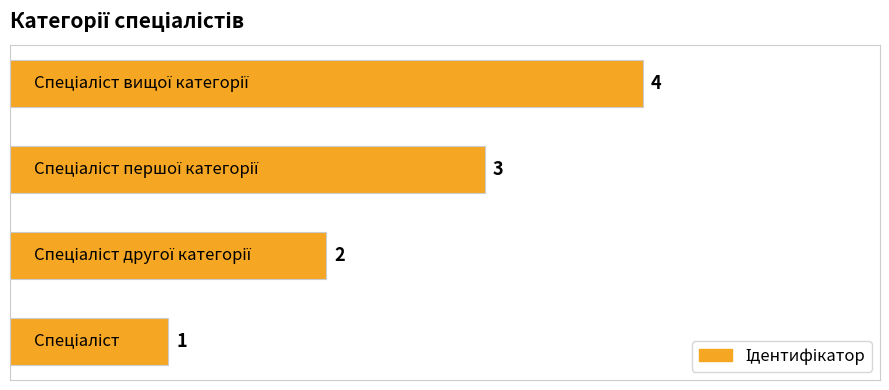

What is the maximum value shown in the chart?

4